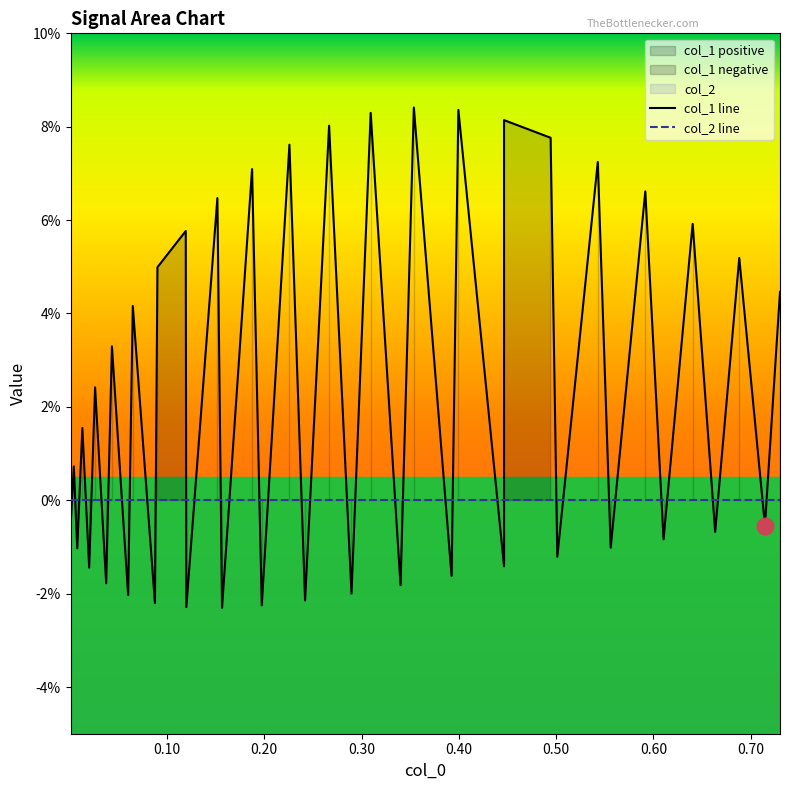

Does the chart have visible grid lines?

No